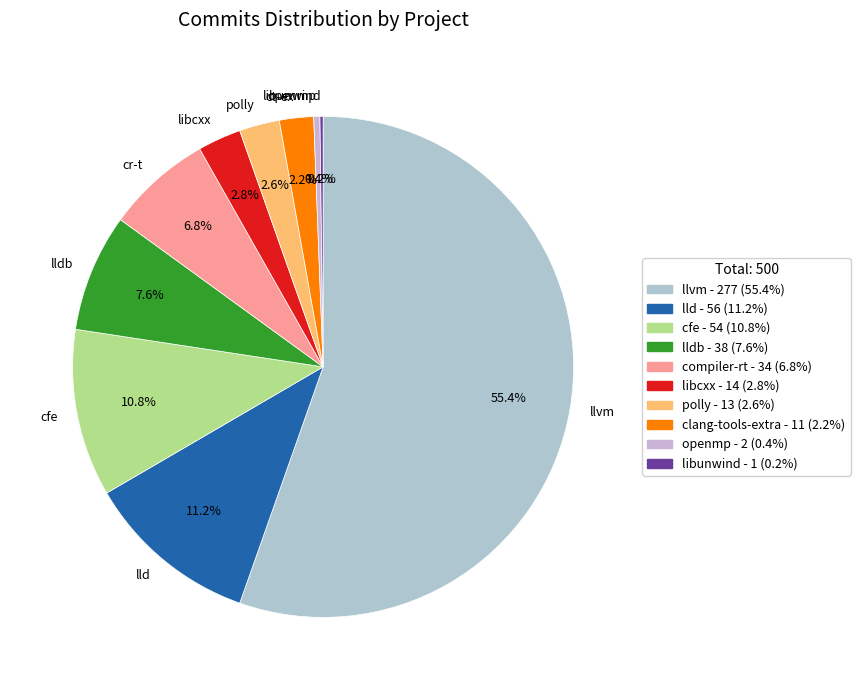

Is lld the majority of the pie?

No